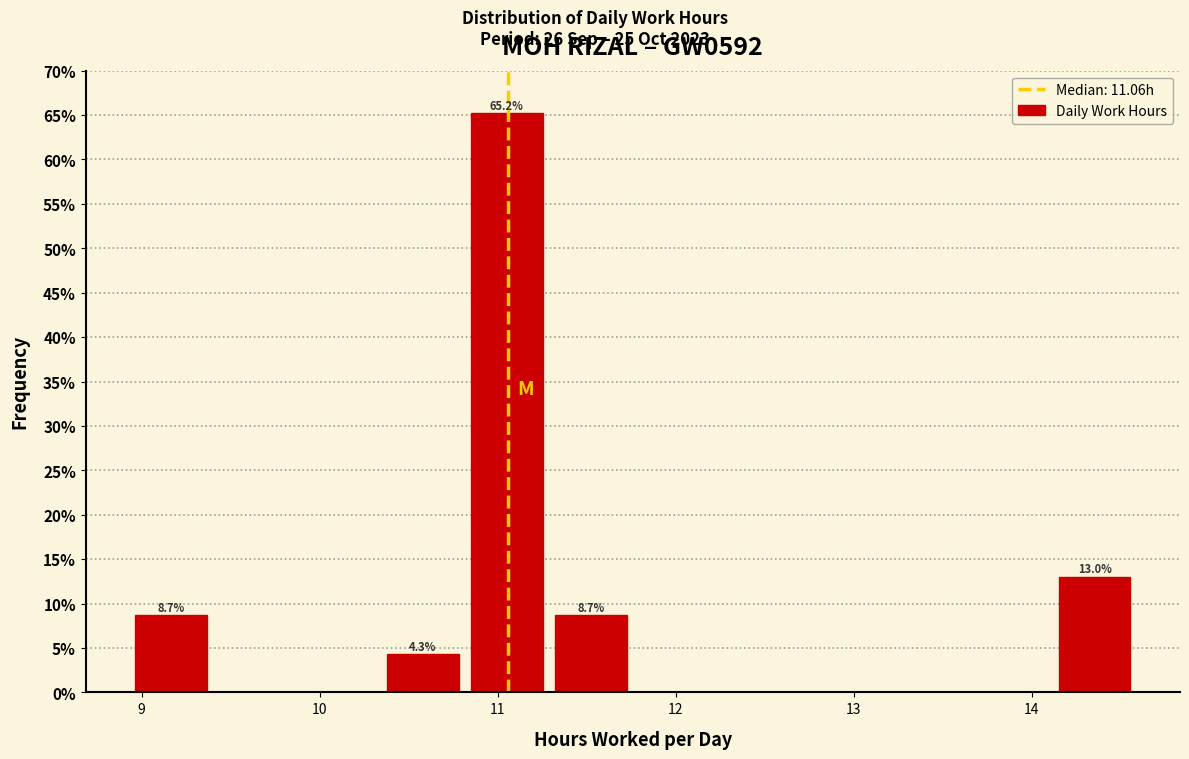

Over which range of the x-axis is the bar tallest?

10.8 to 11.3